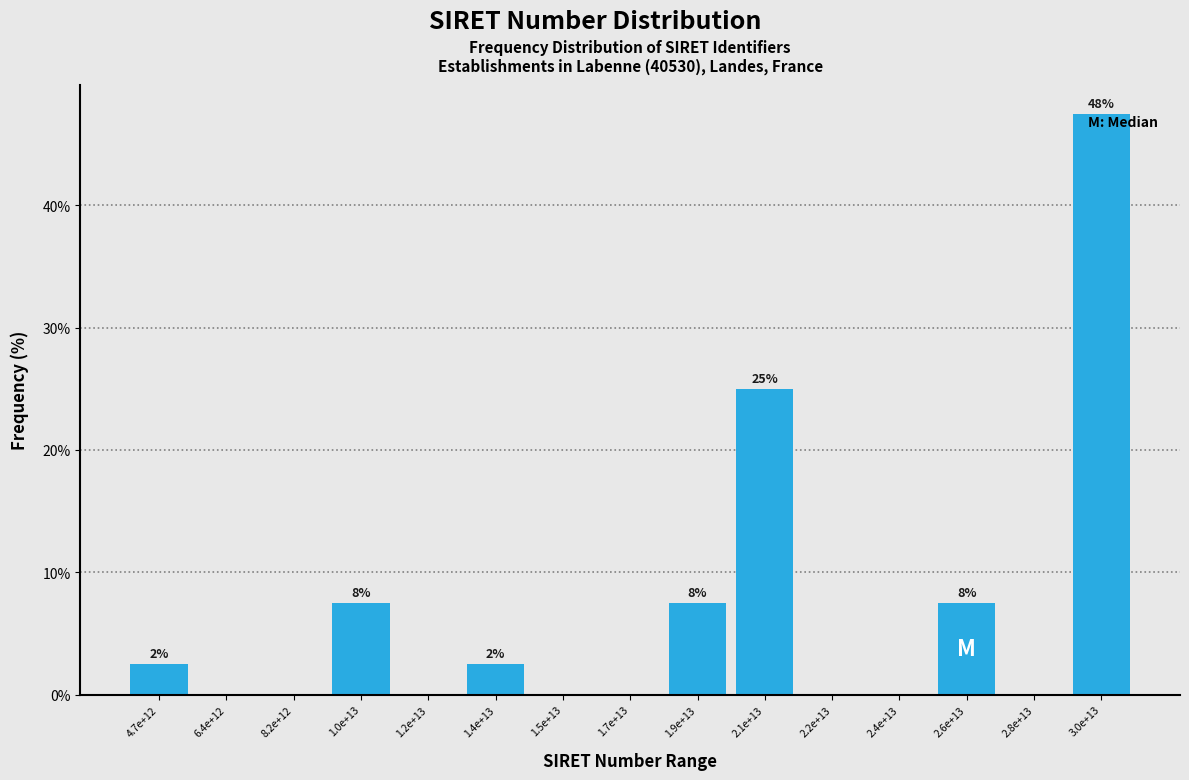

Reading left to right, what are all the values shown in this chart?

4.7e+12=2.5	6.4e+12=0.0	8.2e+12=0.0	1.0e+13=7.5	1.2e+13=0.0	1.4e+13=2.5	1.5e+13=0.0	1.7e+13=0.0	1.9e+13=7.5	2.1e+13=25.0	2.2e+13=0.0	2.4e+13=0.0	2.6e+13=7.5	2.8e+13=0.0	3.0e+13=47.5